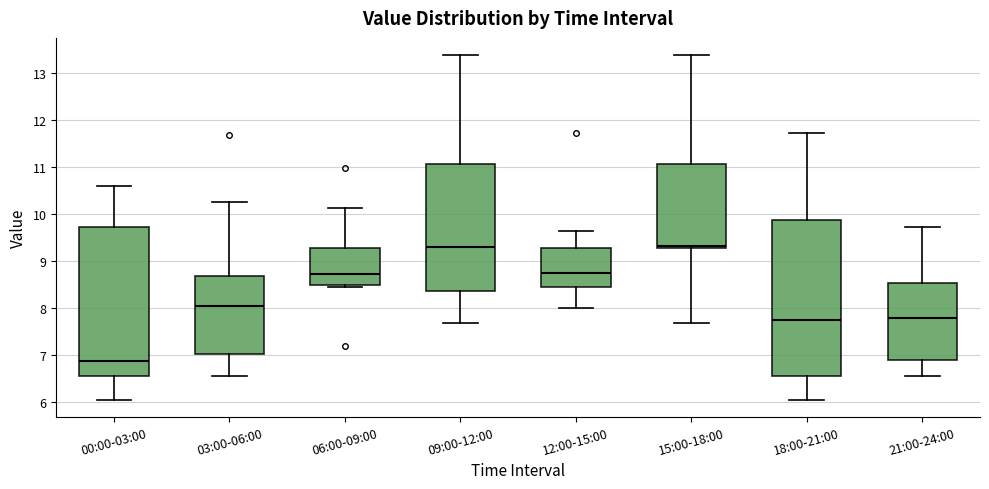

Reading left to right, transcribe this box plot: for each box, give where its median line is, the range the box spans, and where its two whiskers end, as read against the y-axis. The values are not printed on the chart, so give them approximately, as read against the axis.

00:00-03:00: median 6.9, box 6.6 to 9.7, whiskers 6.1 to 10.6
03:00-06:00: median 8.1, box 7.0 to 8.7, whiskers 6.6 to 10.3
06:00-09:00: median 8.7, box 8.5 to 9.3, whiskers 8.5 (just below the box's lower edge) to 10.1
09:00-12:00: median 9.3, box 8.4 to 11.1, whiskers 7.7 to 13.4
12:00-15:00: median 8.8, box 8.5 to 9.3, whiskers 8.0 to 9.6
15:00-18:00: median 9.3 (just above the box's lower edge), box 9.3 to 11.1, whiskers 7.7 to 13.4
18:00-21:00: median 7.8, box 6.6 to 9.9, whiskers 6.1 to 11.7
21:00-24:00: median 7.8, box 6.9 to 8.5, whiskers 6.6 to 9.7